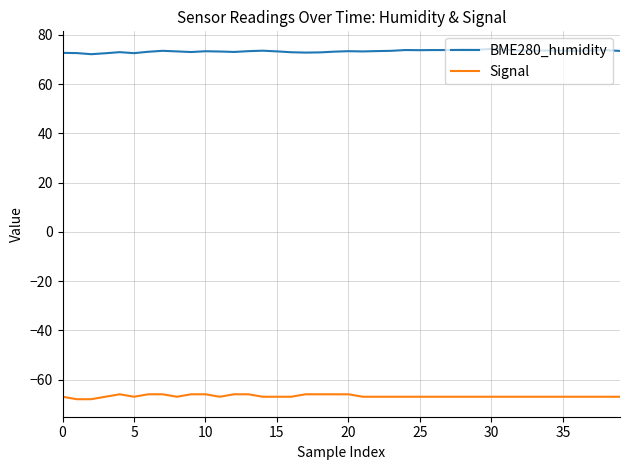

What is the minimum value for BME280_humidity?

72.2